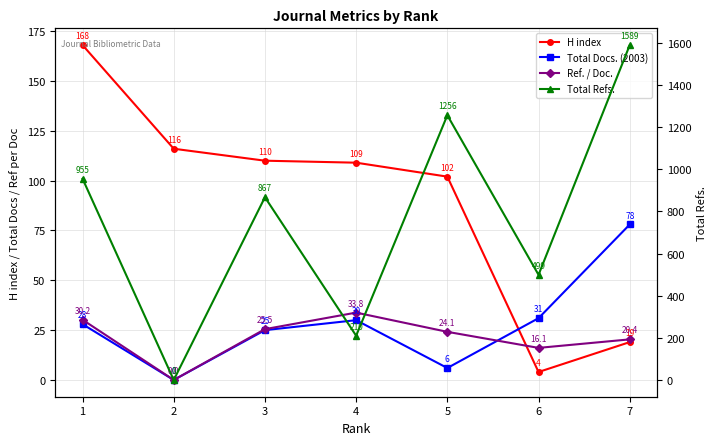

At which label does H index reach its peak?

1